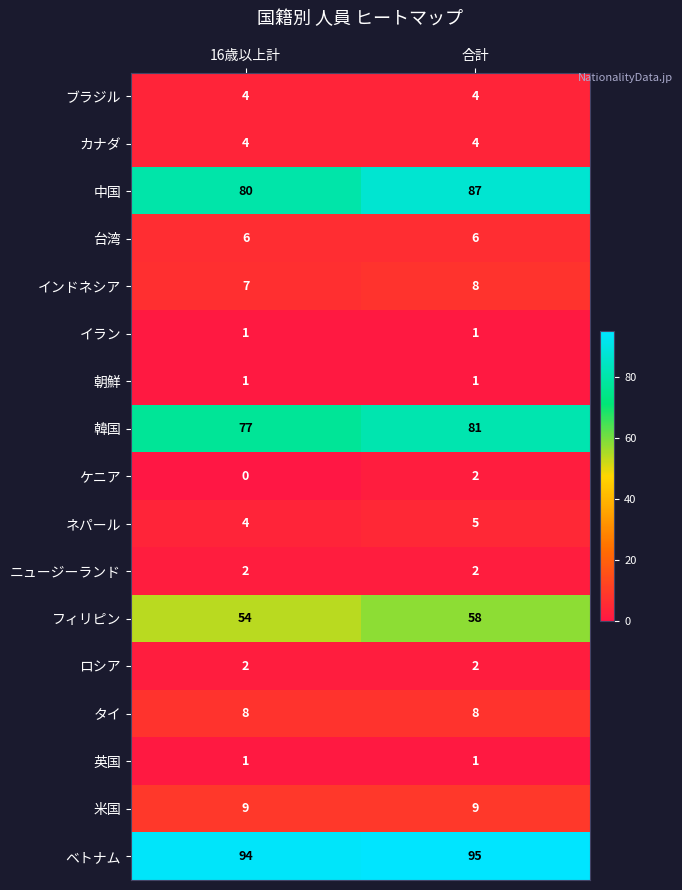

What value does the ブラジル series have at 16歳以上計?

4